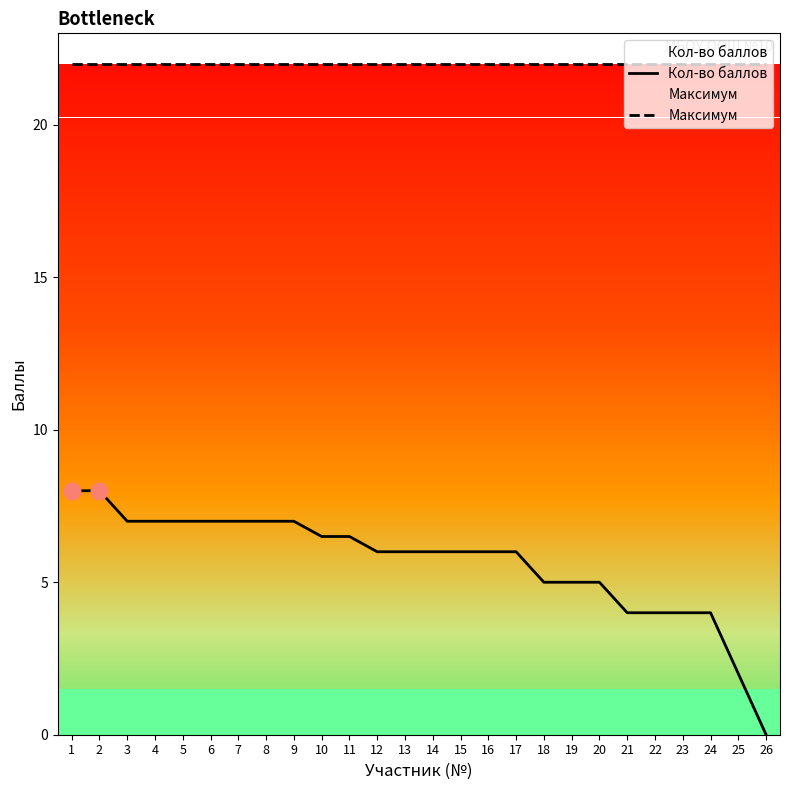

What are all the series names shown in the legend?

Кол-во баллов, Максимум